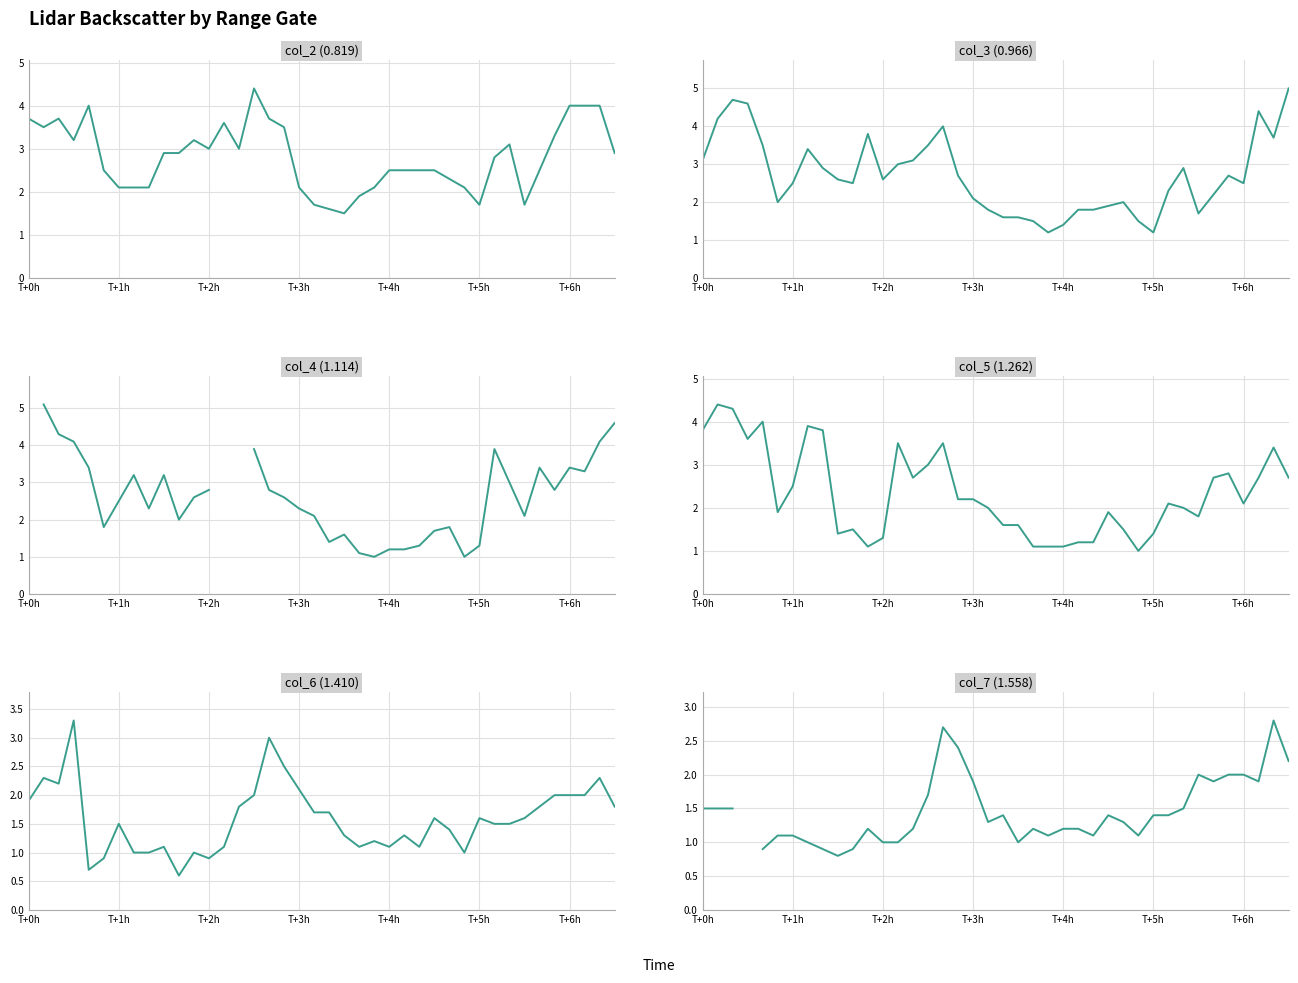

What is the label of the 6th point from the right?

34